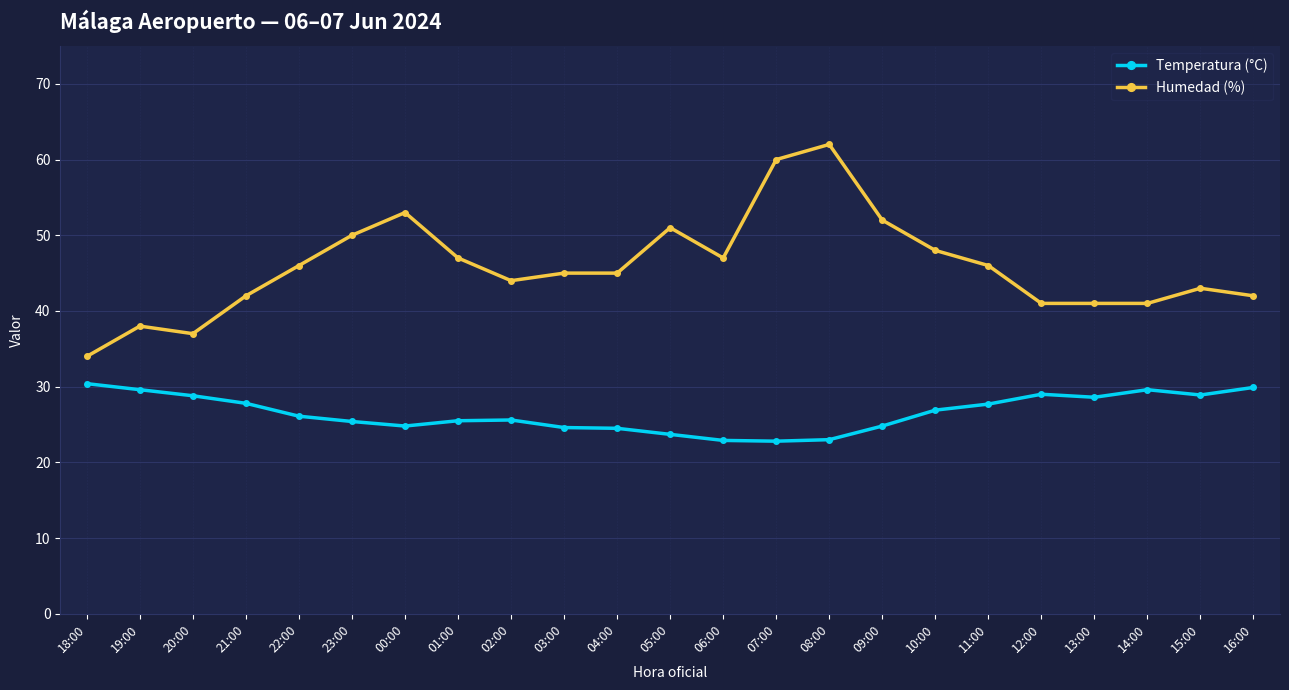

What is the label of the 5th point from the left?

22:00